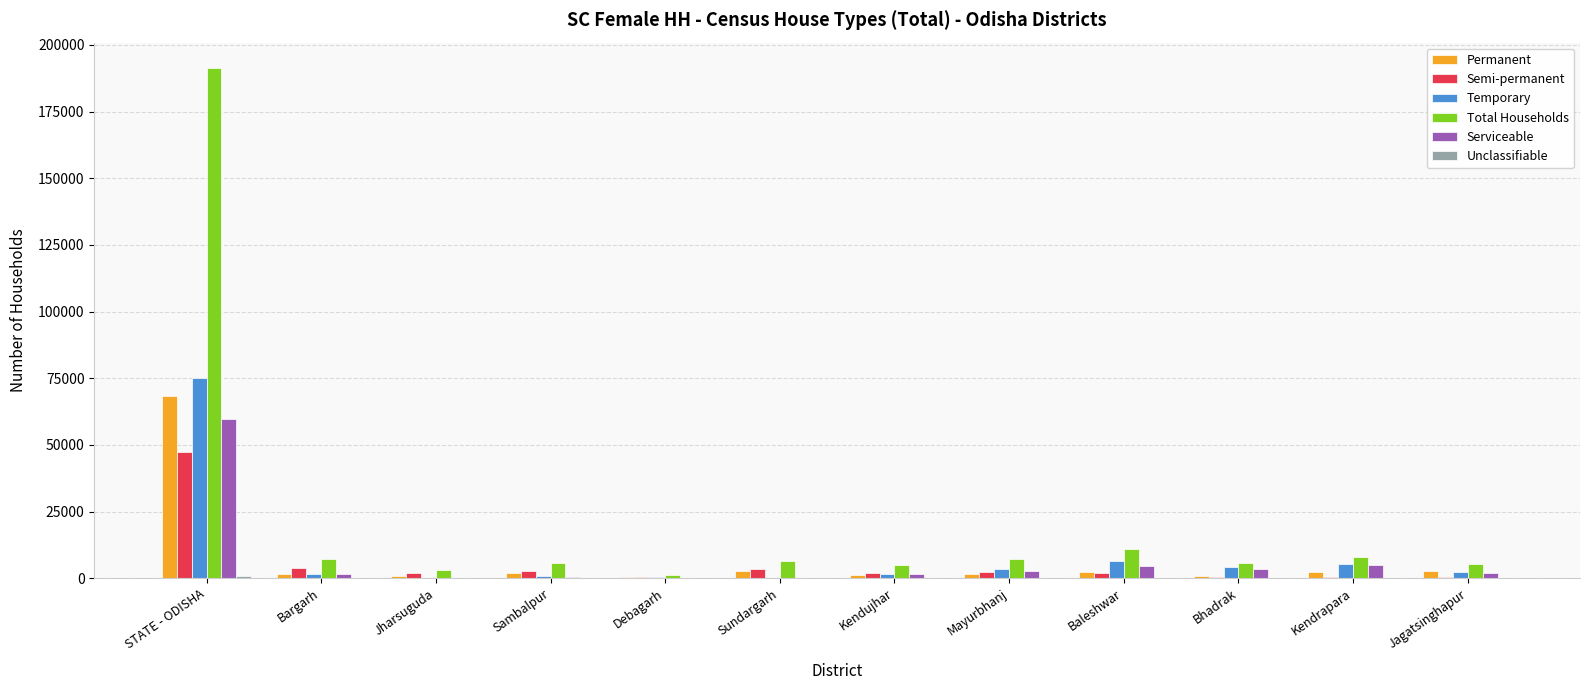

At which category is the sum across all series the highest?

STATE - ODISHA